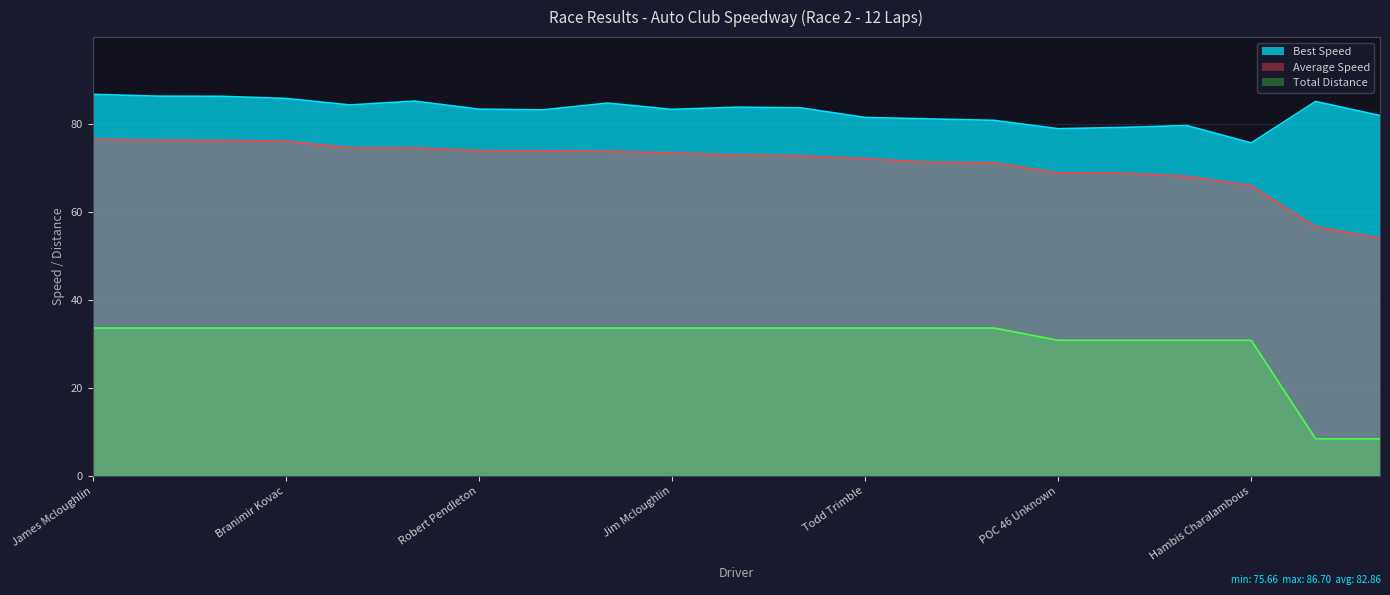

At Hambis Charalambous, list the series in order from largest to smallest.

Best Speed, Average Speed, Total Distance